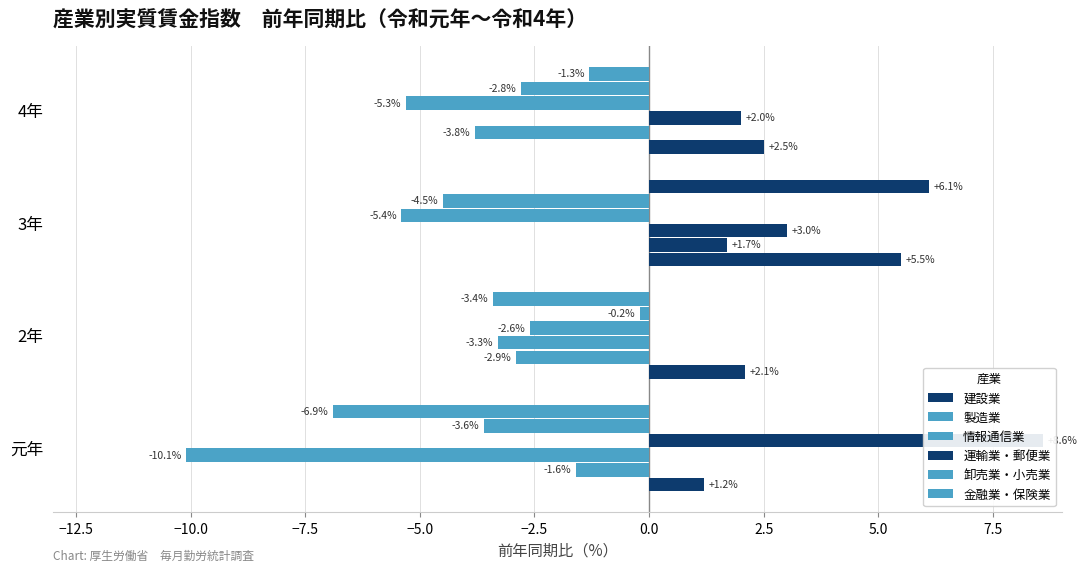

What is the average value of the 製造業 series?

-1.6